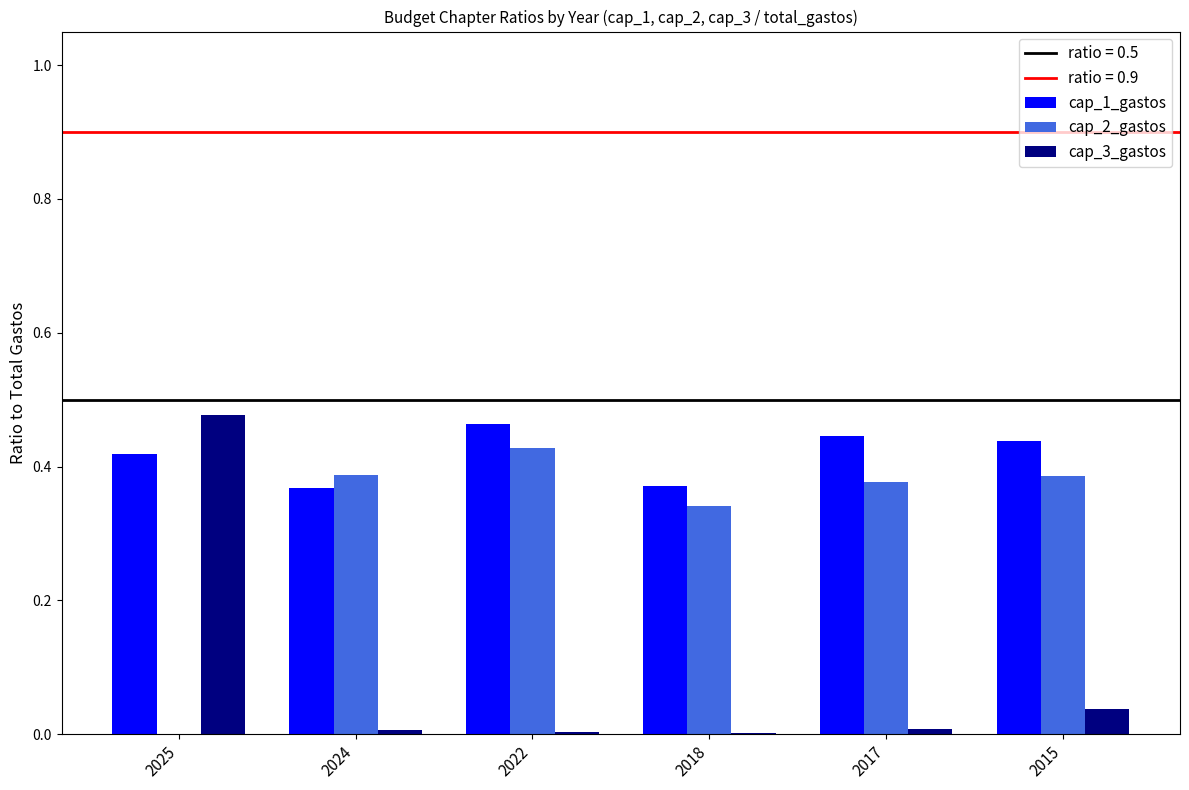

Which series has the largest total across all categories?

cap_1_gastos